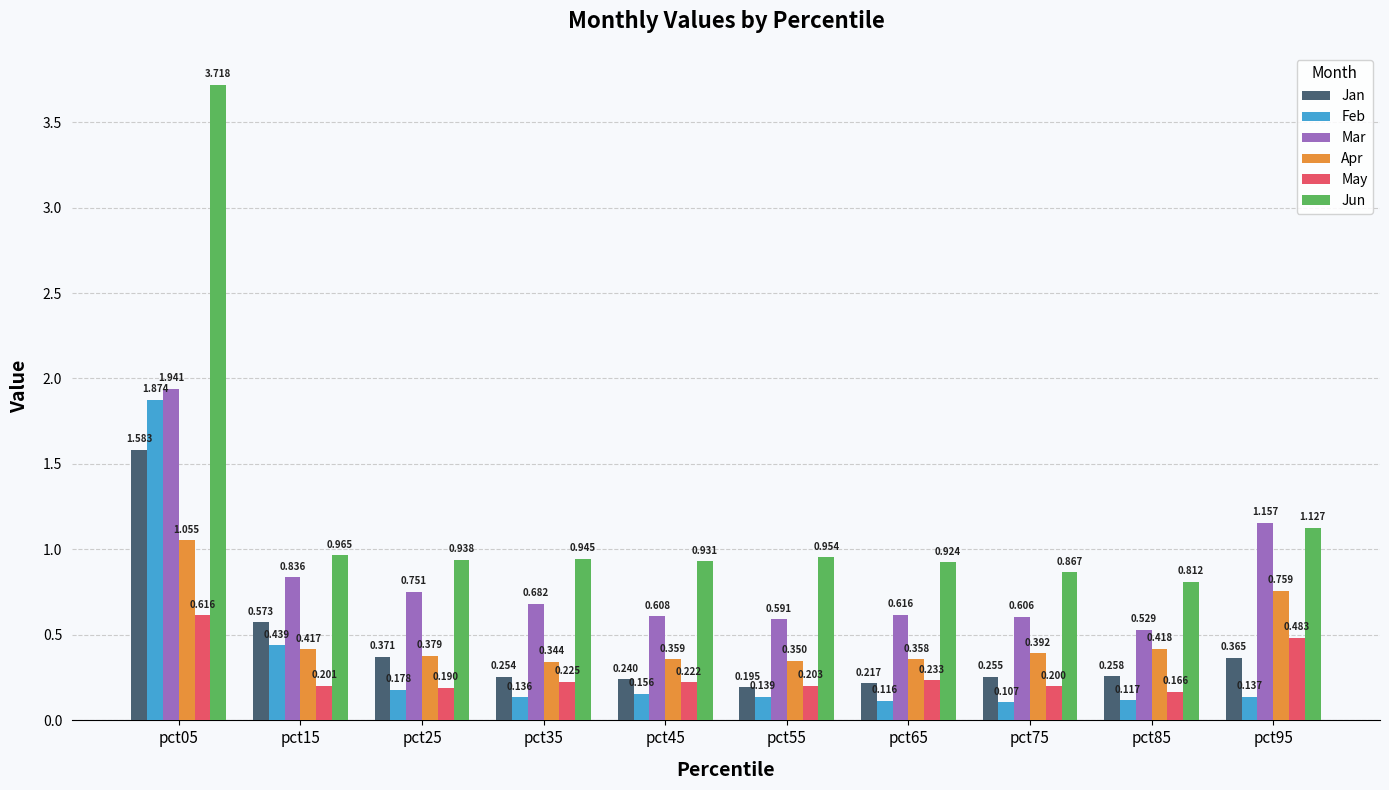

Which series has the largest total across all categories?

Jun